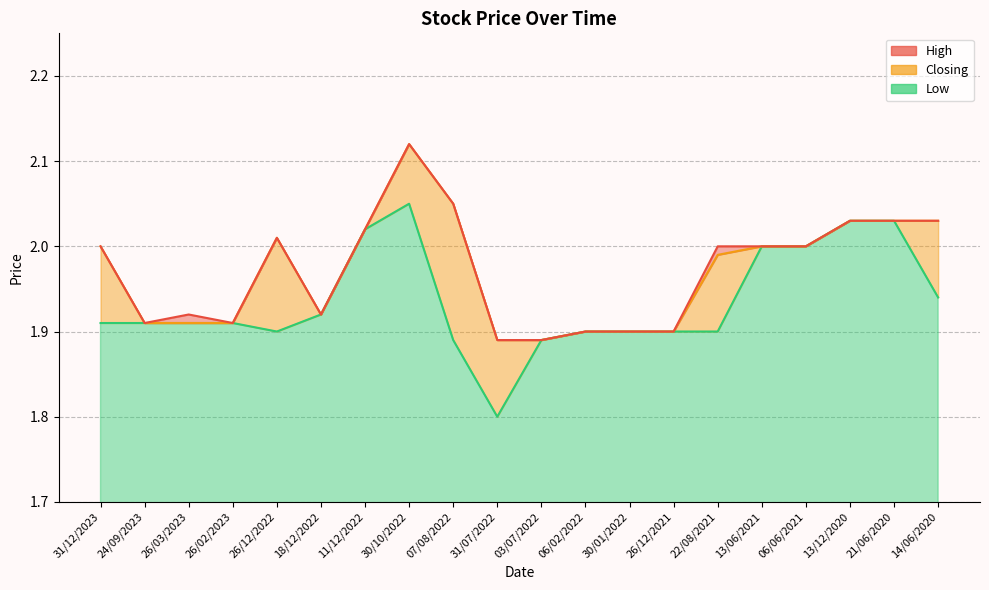

True or false: Closing has a value of 2.1 at 30/10/2022.

True